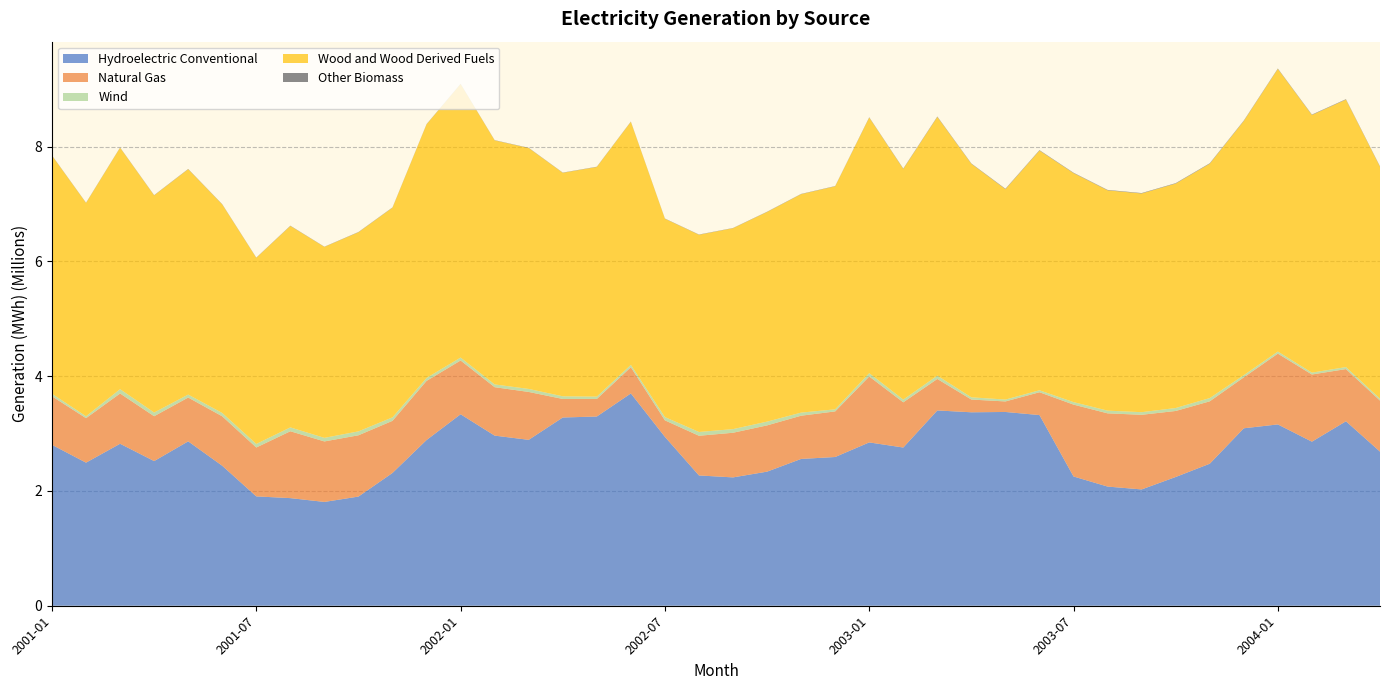

Reading right to left, list all the values displayed in this chart.

Hydroelectric Conventional: 2686493	3215177	2859456	3160305	3092949	2475230	2244104	2027210	2077116	2252930	3323368	3377396	3371745	3403931	2757626	2846726	2592343	2558797	2337231	2236869	2270910	2943513	3700449	3298114	3280875	2891630	2965055	3337380	2888110	2314712	1902572	1809333	1875781	1905896	2439752	2865149	2521355	2823249	2493914	2804729
Natural Gas: 889208	909305	1171173	1233627	887563	1087539	1150563	1300711	1276214	1252503	397735	183499	221833	548837	787848	1148852	794604	753285	806148	778222	691612	287530	456547	306022	323138	834555	844119	937111	1030602	908112	1068248	1054386	1165271	852123	861762	763549	781745	875884	775320	845963
Wind: 33658	35578	32283	36787	38673	56935	51649	45823	47164	43908	34629	32823	39382	57462	47494	57974	36585	54240	65679	63392	66085	57208	41147	40716	46474	52712	48566	51281	51948	60874	68407	62572	67483	61924	58456	51880	64330	75667	33336	44241
Wood and Wood Derived Fuels: 4042131	4661657	4490744	4925452	4429443	4084676	3911899	3811775	3840253	3990837	4177775	3666605	4068724	4508852	4020326	4454978	3887266	3807260	3653990	3501997	3437208	3457051	4236983	4002611	3895498	4198349	4253316	4767839	4419632	3654716	3470200	3328436	3511174	3244327	3634471	3927825	3784434	4208538	3717815	4150338
Other Biomass: 7178	7178	7178	7178	7368	7769	7280	7330	7011	7055	7521	7624	6459	7442	6685	5520	4261	4270	4412	3594	4329	3761	4109	4366	3742	4229	3818	3655	4244	4292	4500	3462	4394	3805	4406	4498	4405	3899	3967	3951